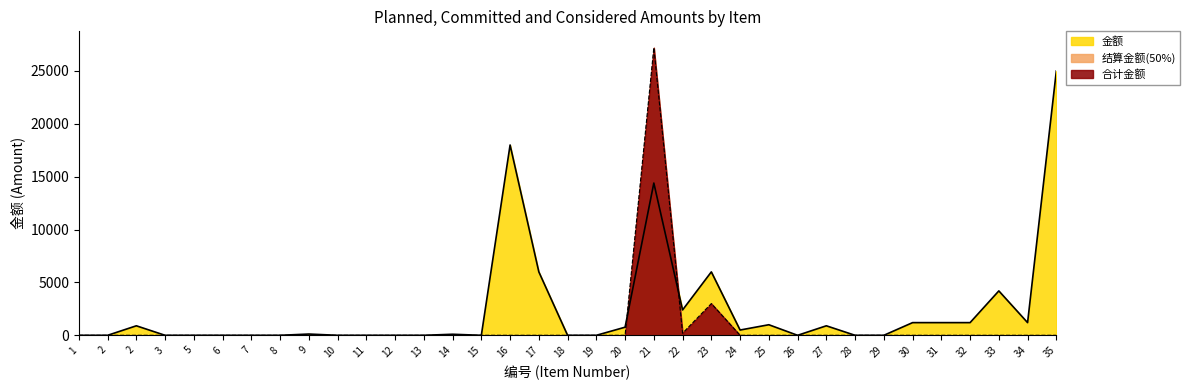

Which series has the largest total across all categories?

金额